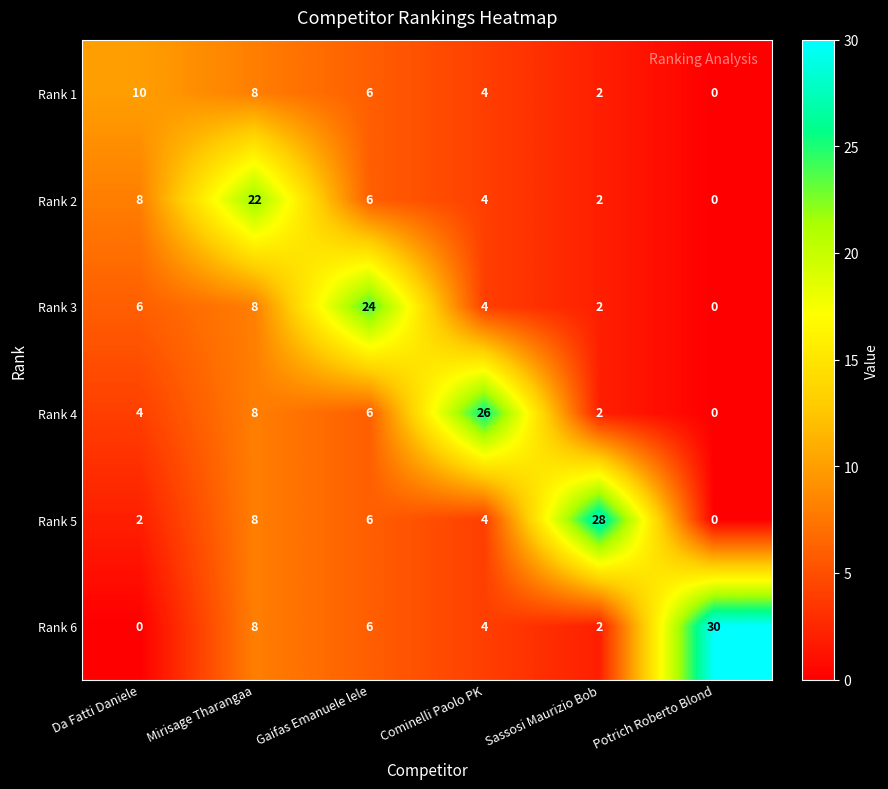

How many positive values does the Rank 2 series have?

5